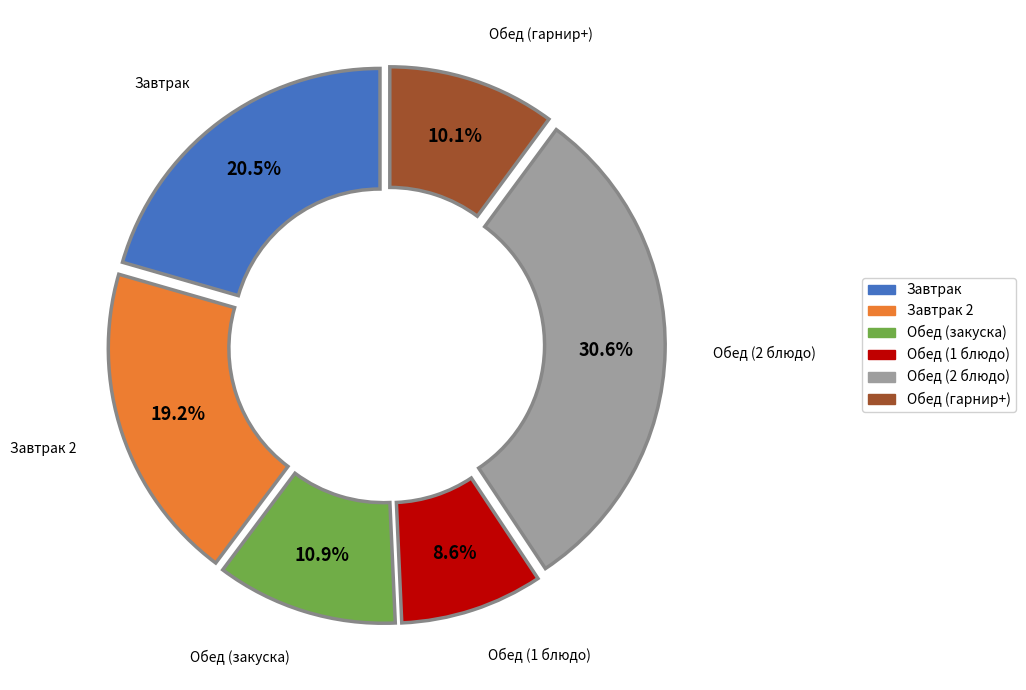

Is there a majority slice in this chart?

No